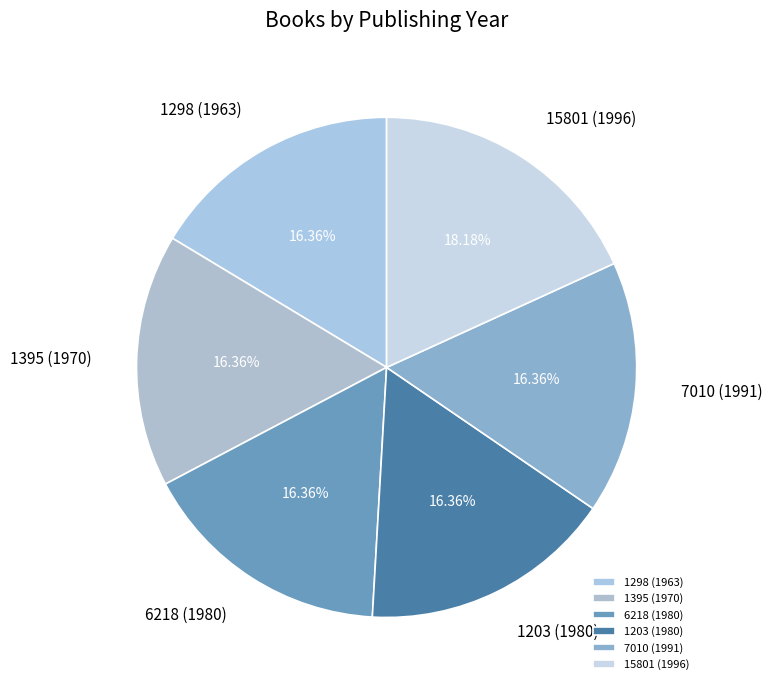

Does 6218 (1980) account for over 50% of the chart?

No